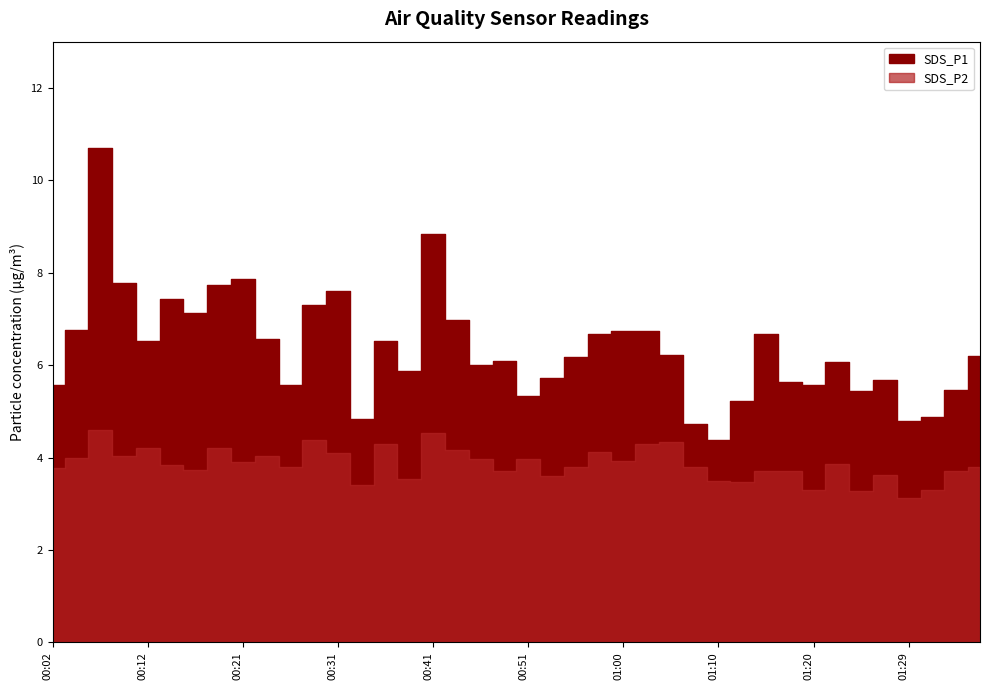

True or false: SDS_P1 has a value of 7.2 at 00:34.

False